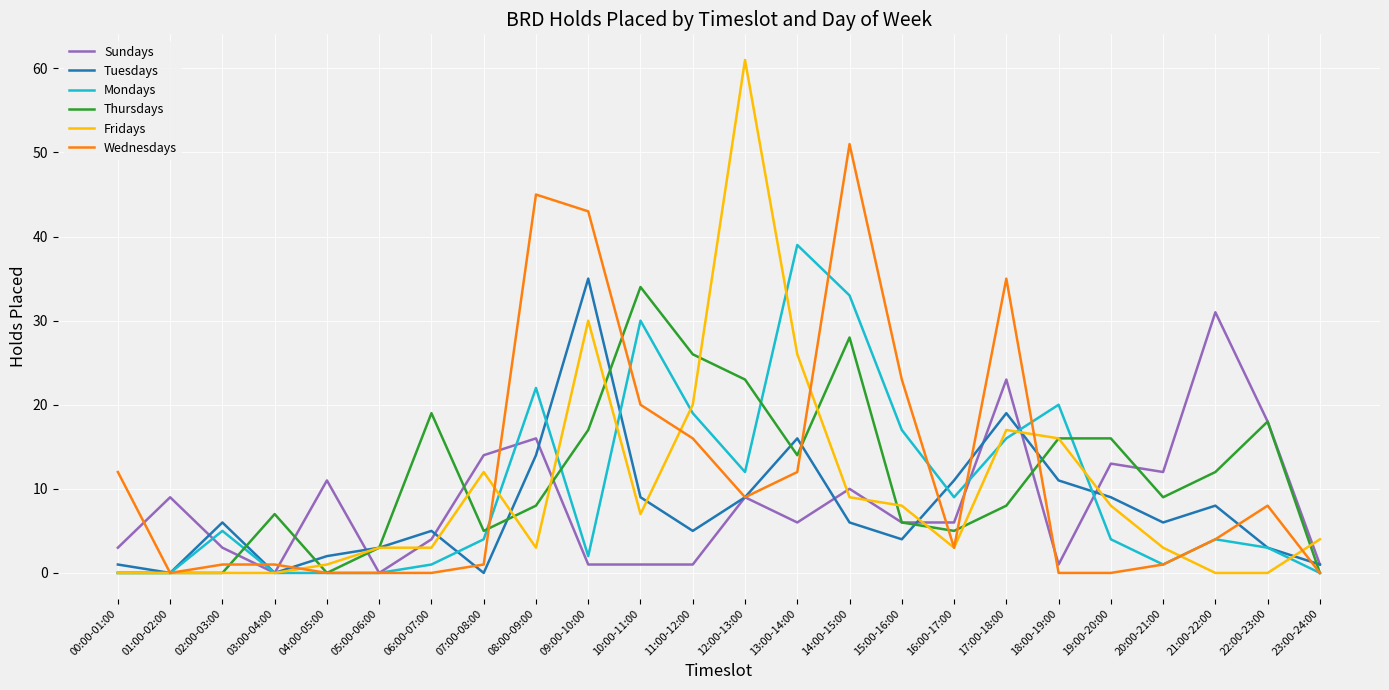

What value does the Thursdays series have at 03:00-04:00, to the nearest 5?

5